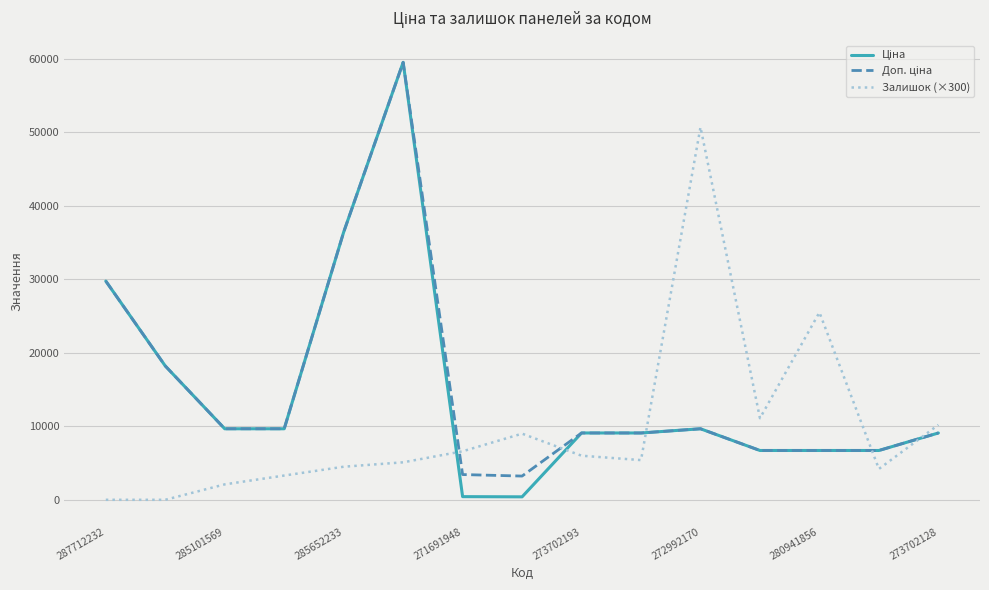

Does the chart display data point markers on the line(s)?

No